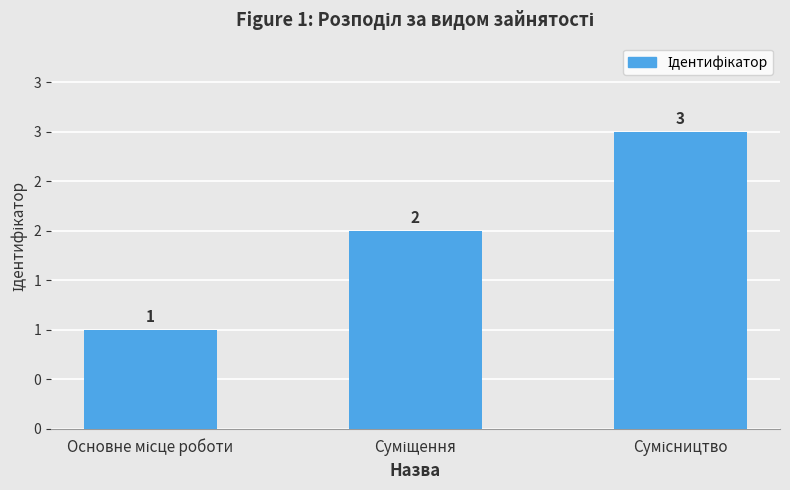

Reading right to left, transcribe all the data shown in this chart.

Сумісництво=3	Суміщення=2	Основне місце роботи=1